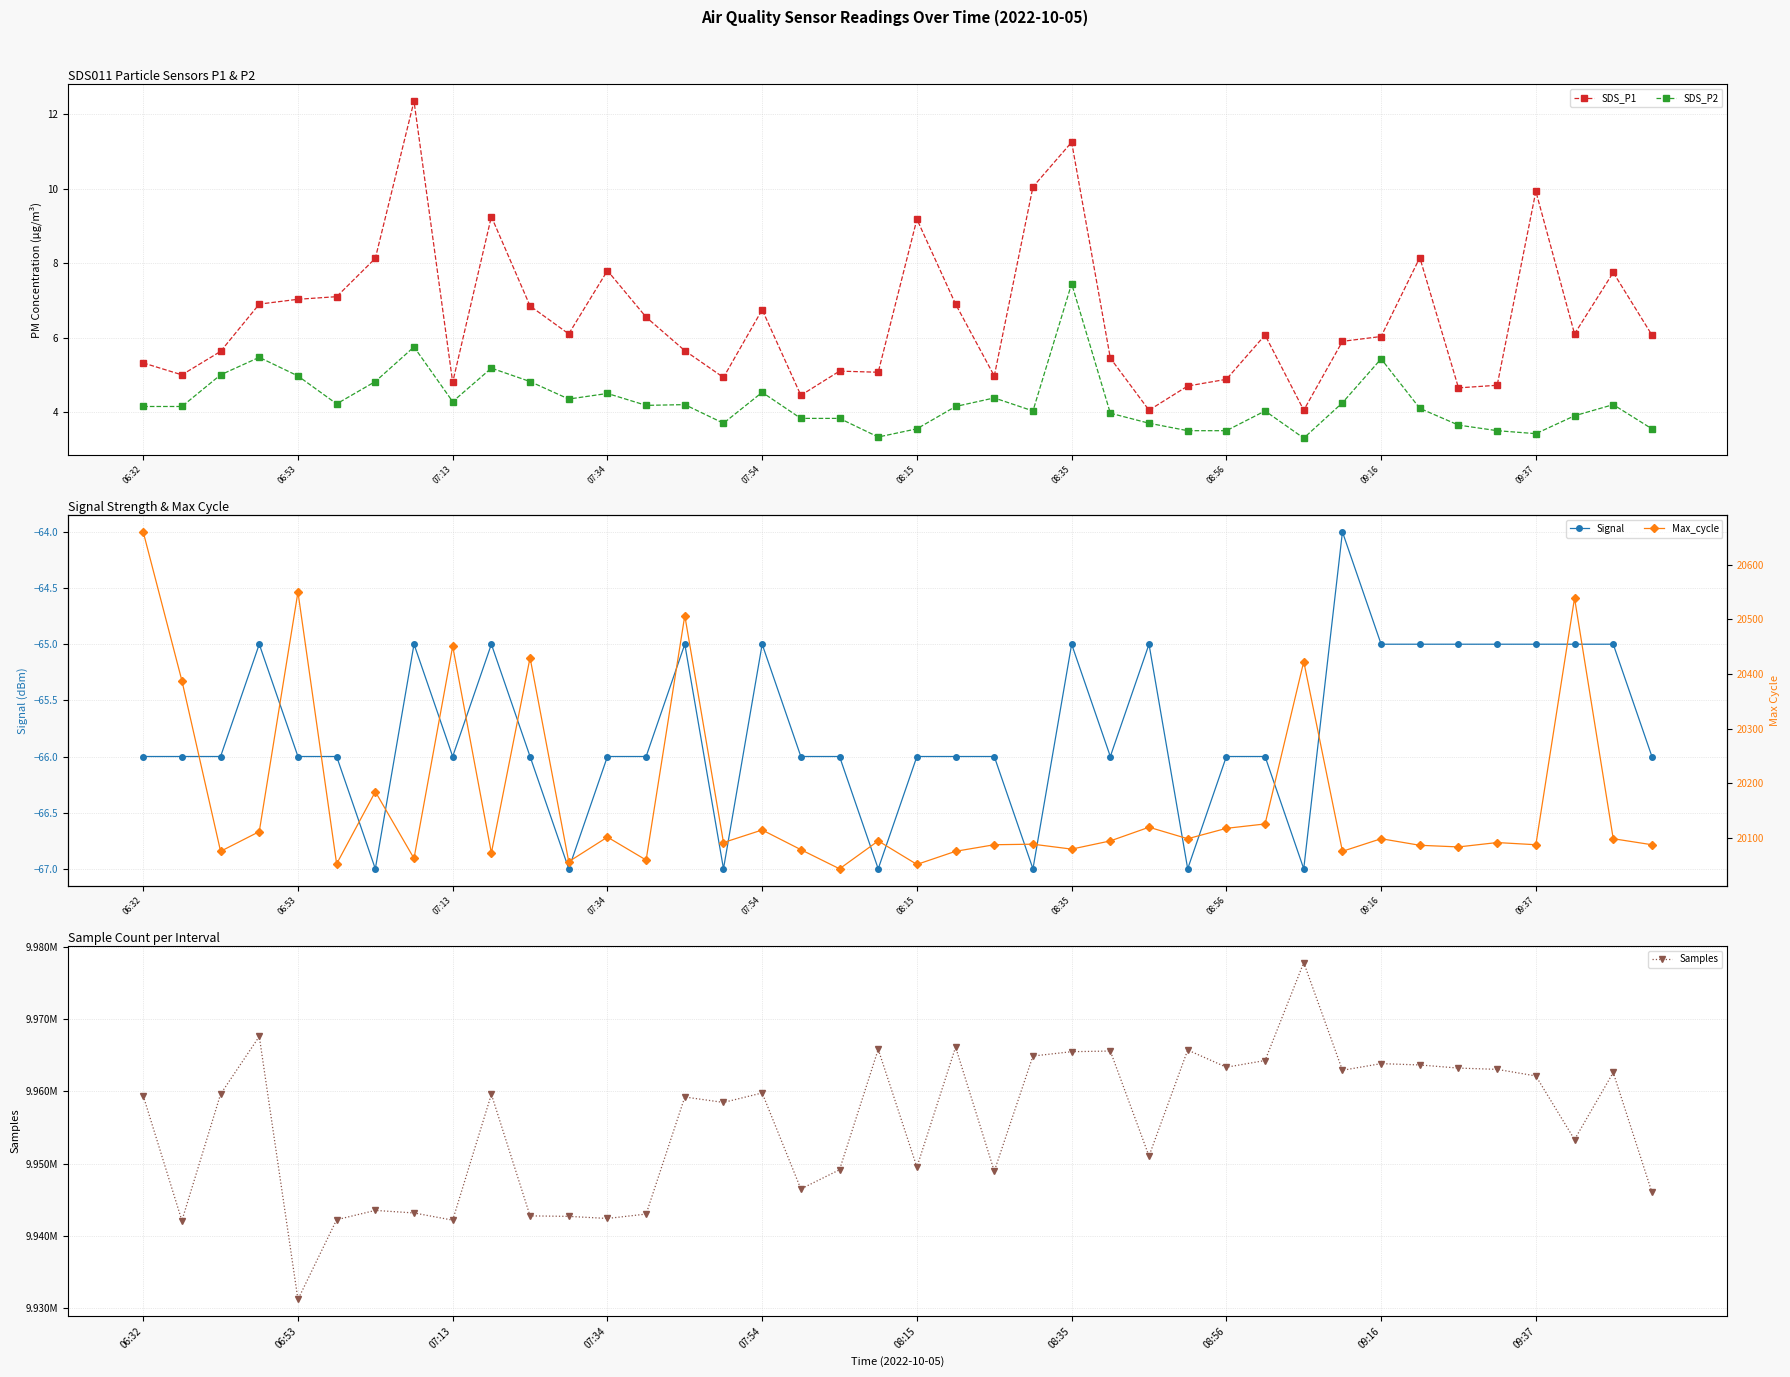

True or false: SDS_P2 and SDS_P1 intersect in this chart.

False